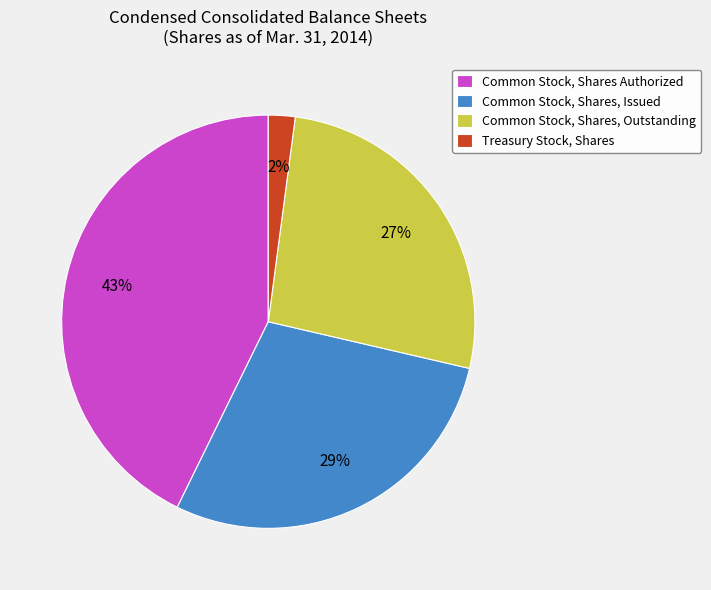

To the nearest percent, what is the combined percentage of Common Stock, Shares, Outstanding and Common Stock, Shares Authorized?

69%